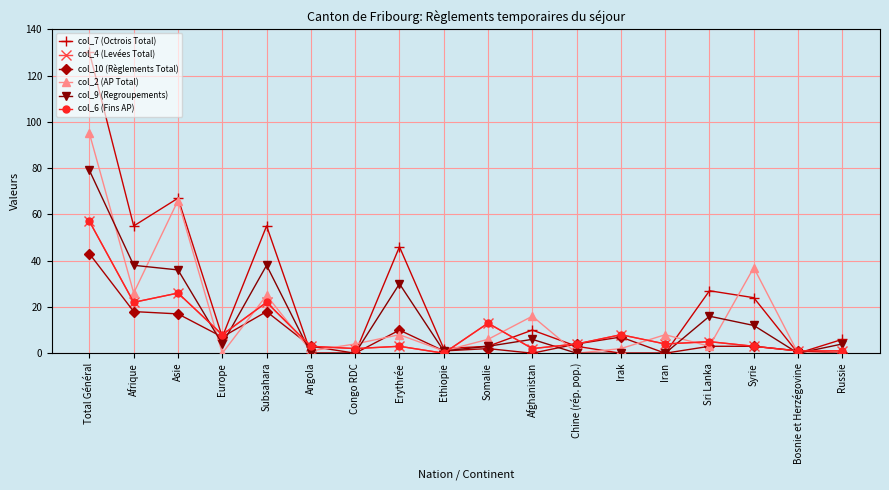

At which label is col_4 (Levées Total) closest to 28?

Asie